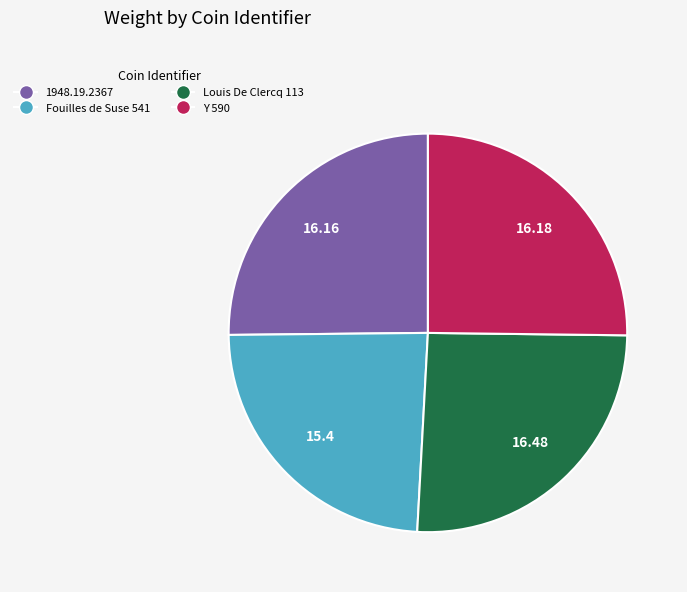

How many segments does this pie chart have?

4